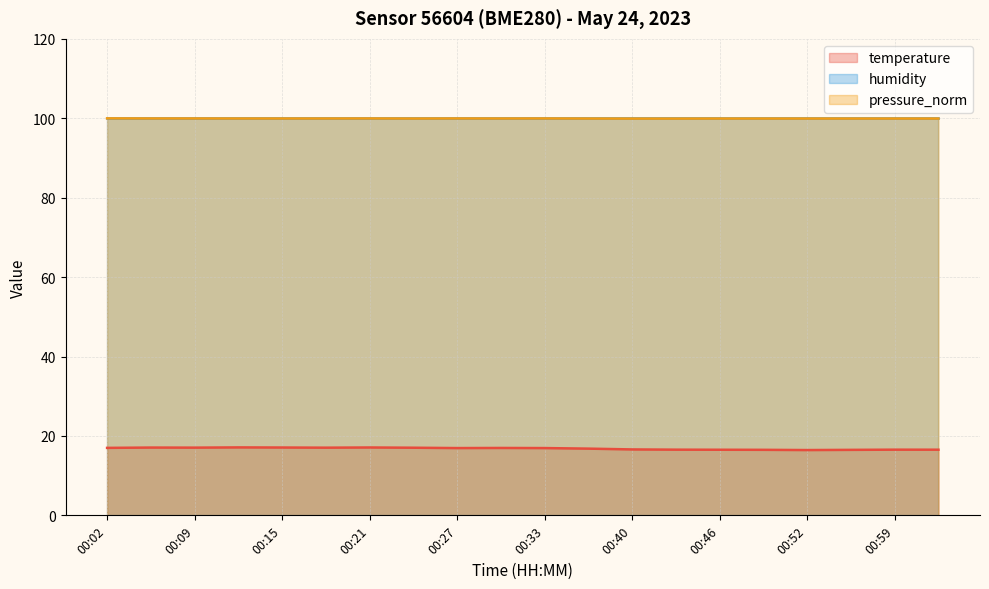

What is the difference between the highest and lowest values at 00:46?

83.5